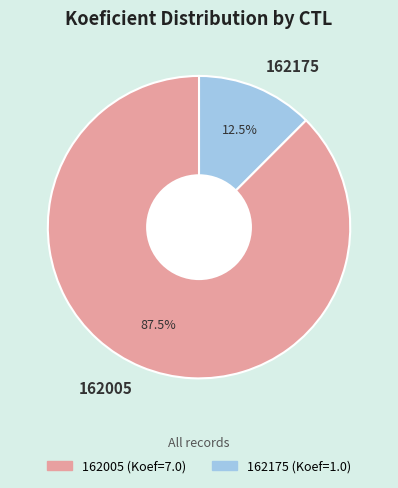

Rank the categories by value from highest to lowest.

162005, 162175